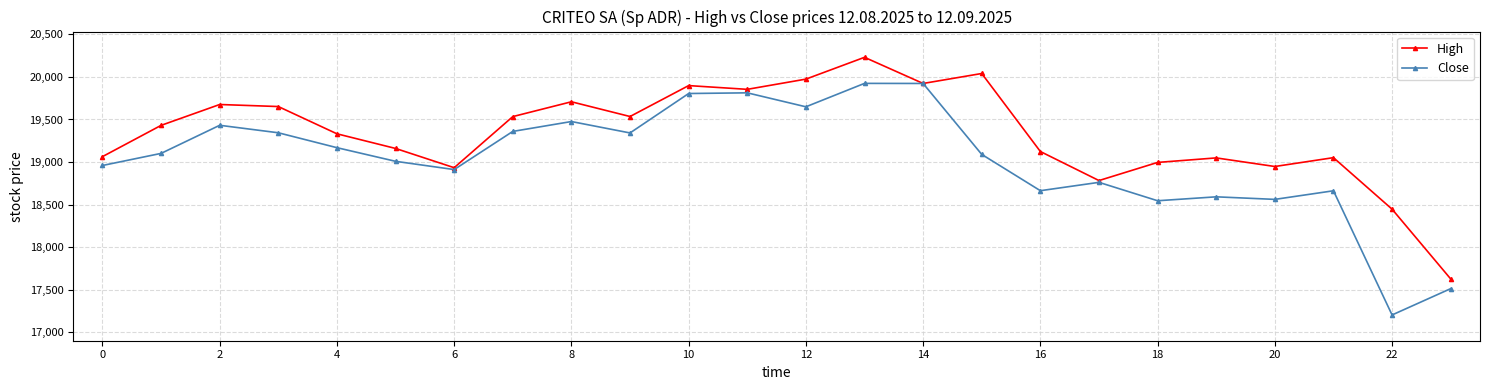

What is the value of the High point at the 22nd from the left?

19052